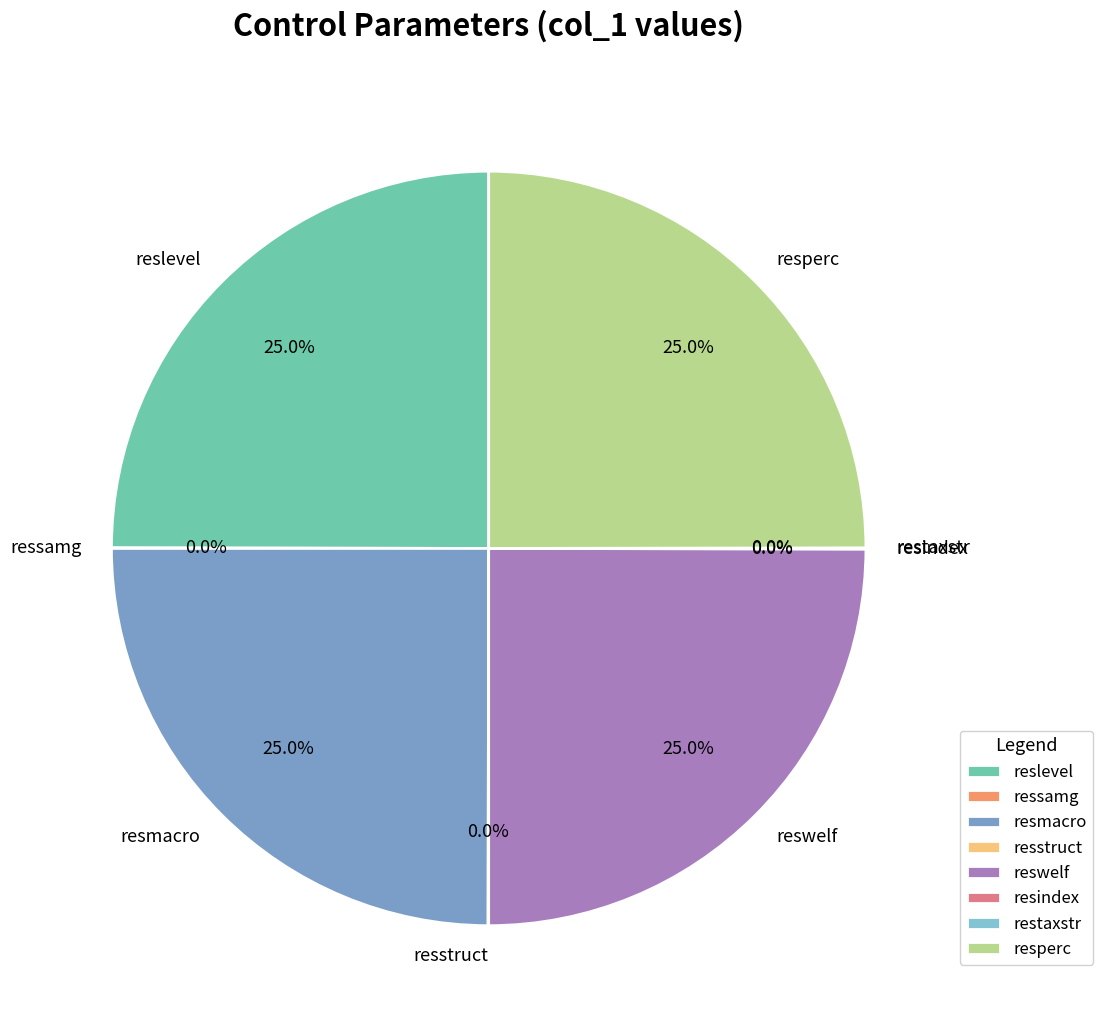

What portion of the pie excludes resmacro?

75.0%